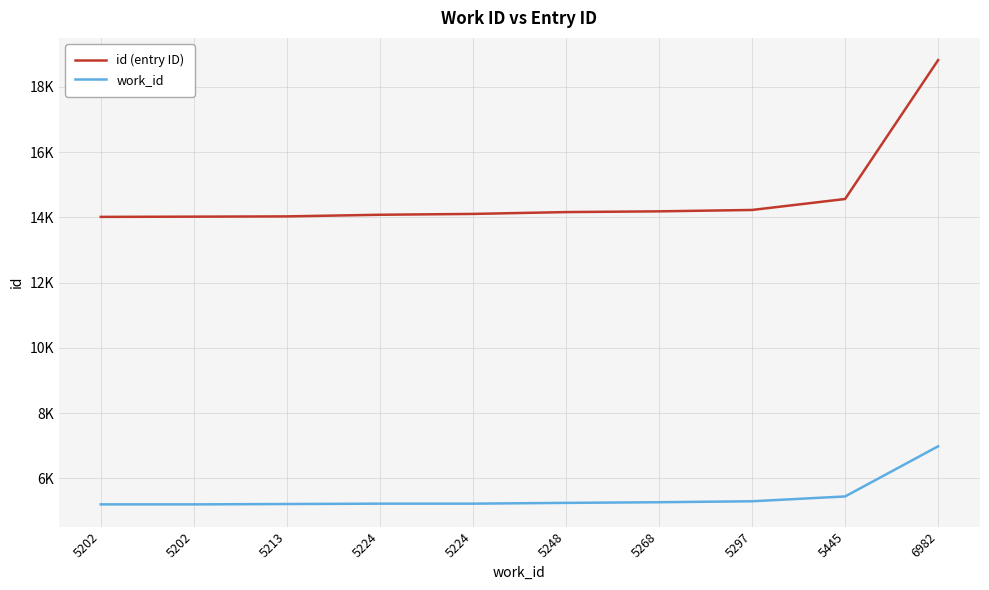

Does the chart have visible grid lines?

Yes